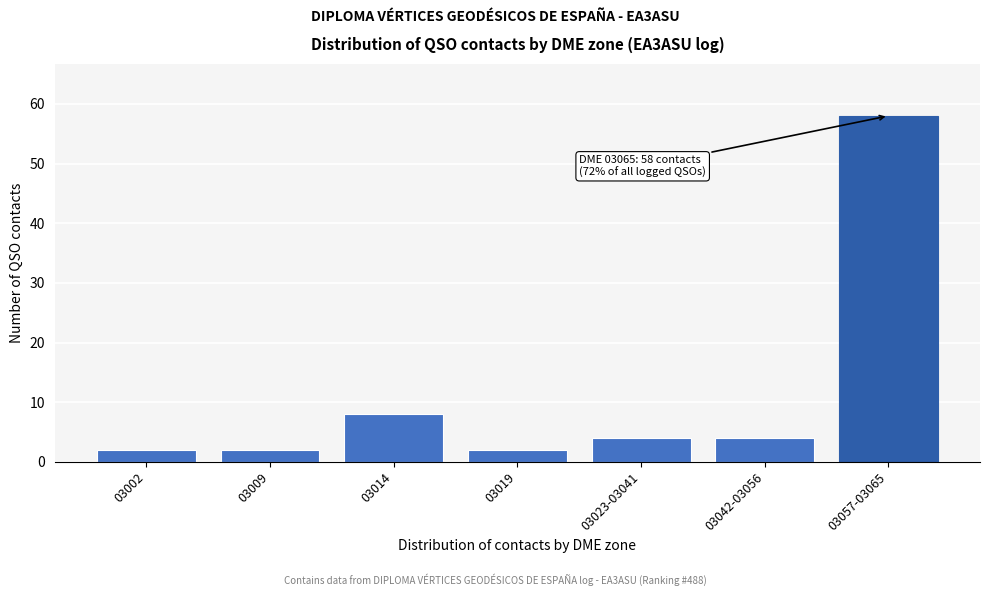

Reading left to right, list all the values displayed in this chart.

03002=2	03009=2	03014=8	03019=2	03023-03041=4	03042-03056=4	03057-03065=58